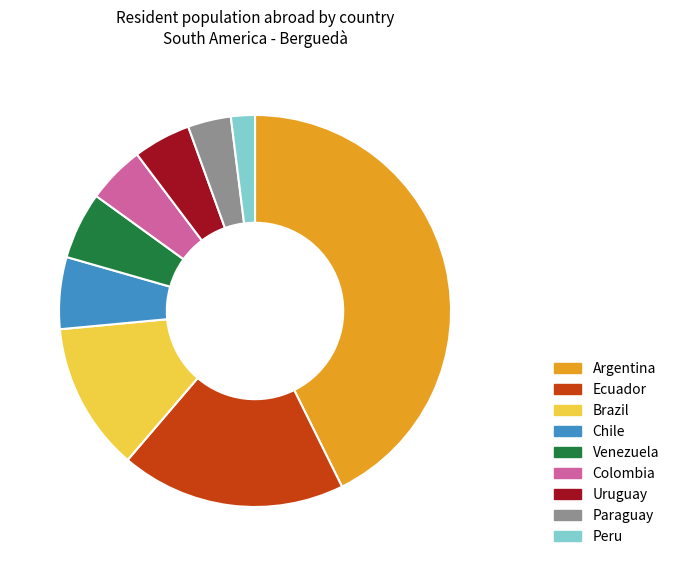

True or false: Venezuela accounts for 6% of the total.

True